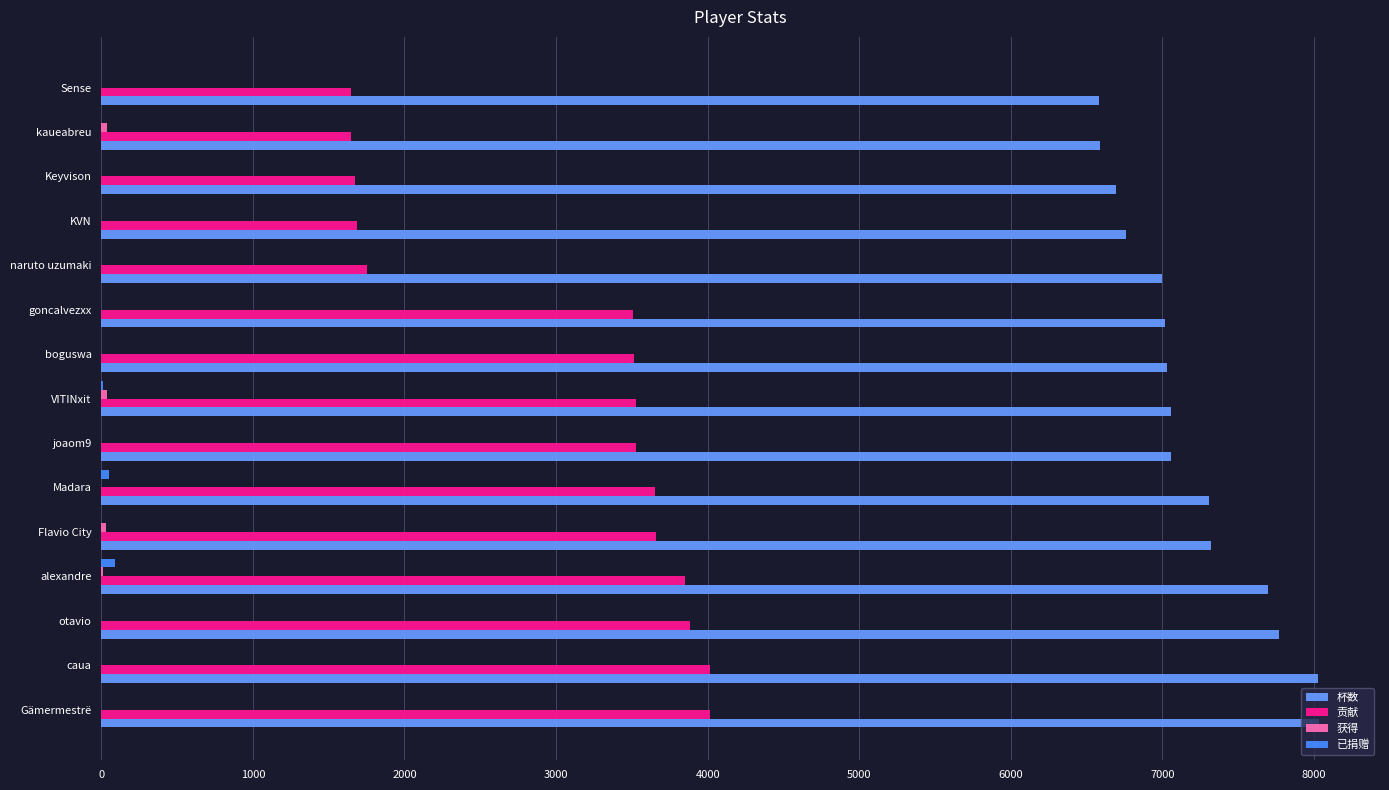

How many series are shown in this chart?

4